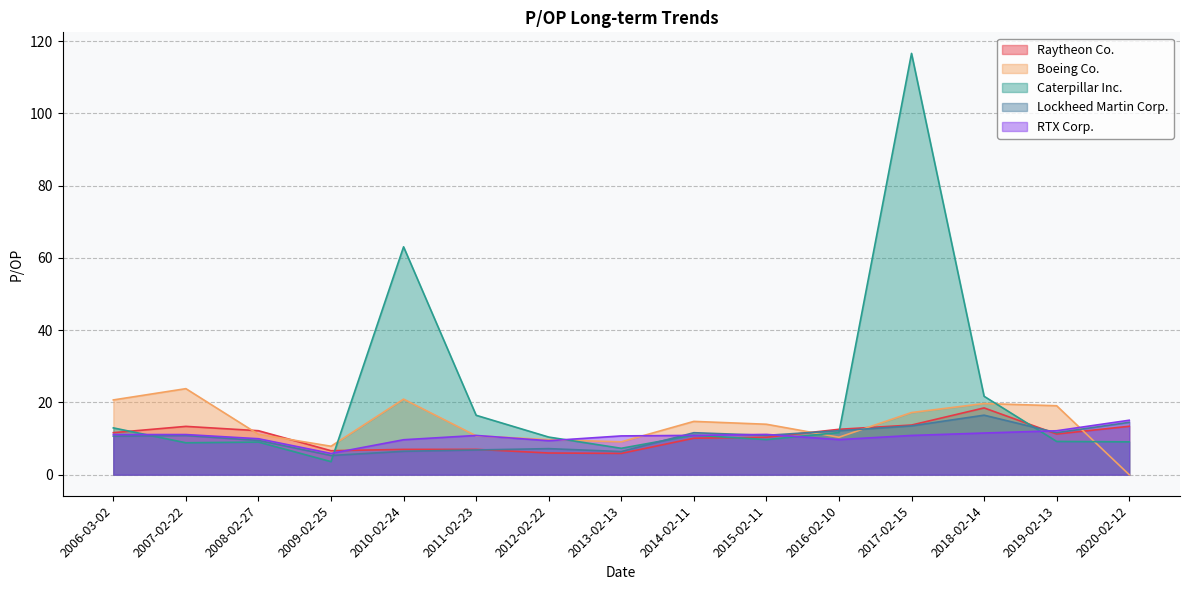

What position from the right is 2012-02-22?

9